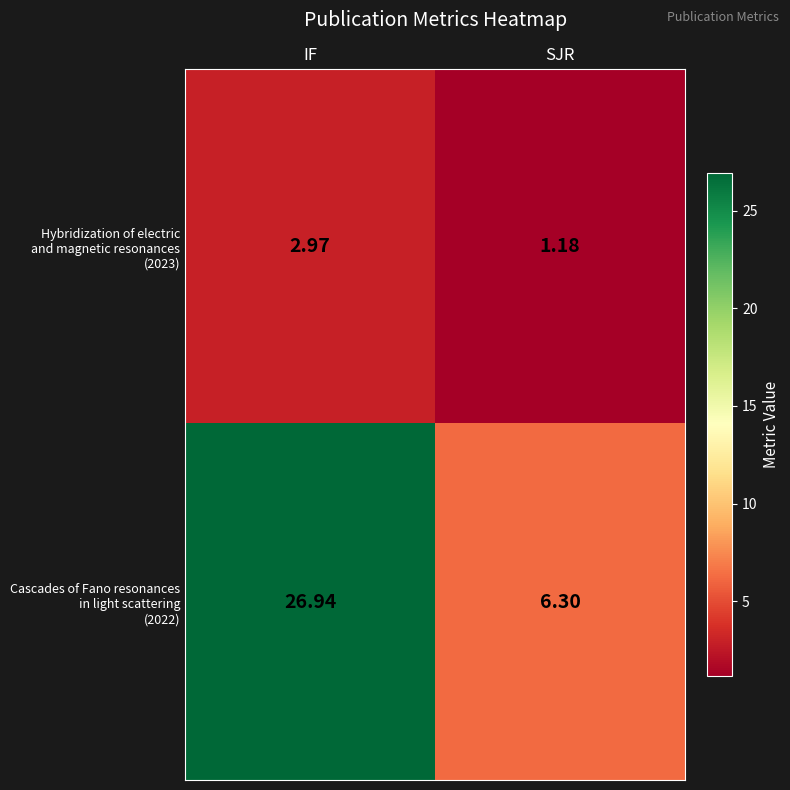

Which label corresponds to the smallest value in the chart?

SJR